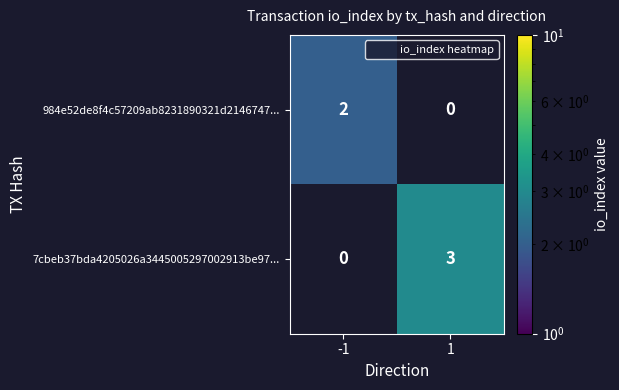

What value does the 7cbeb37bda4205026a3445005297002913be97... series have at 1?

3